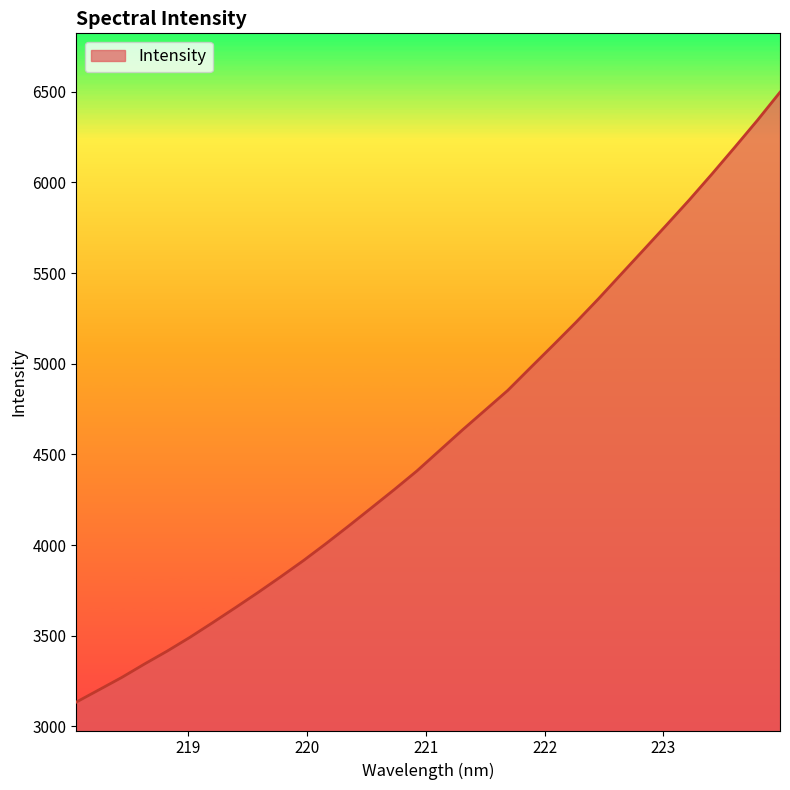

Does the chart have visible grid lines?

No